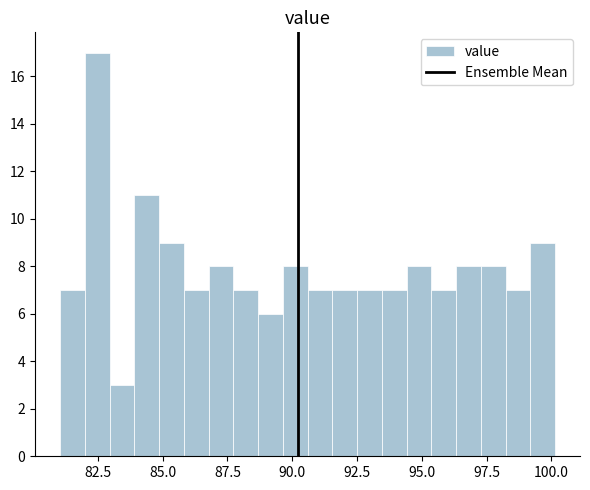

Read against the x-axis, roughly where is the centre of the tallest bar?

82.5